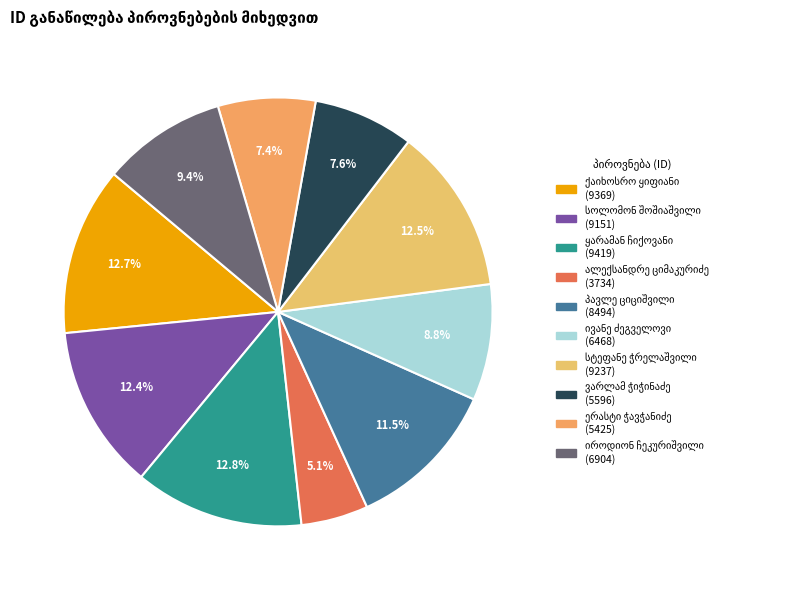

Count the number of slices in the pie.

10